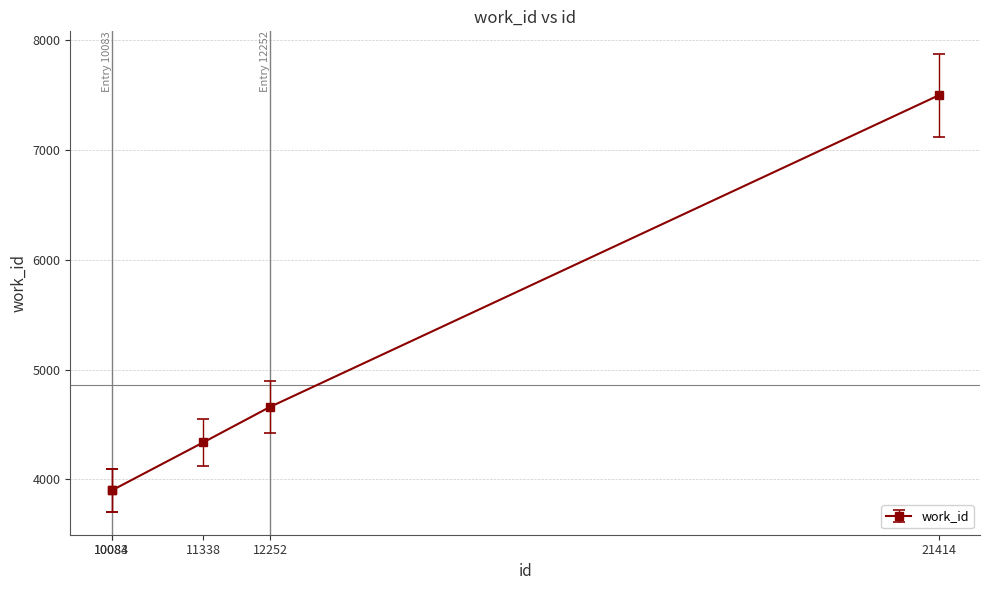

What is the maximum value shown in the chart?

7500